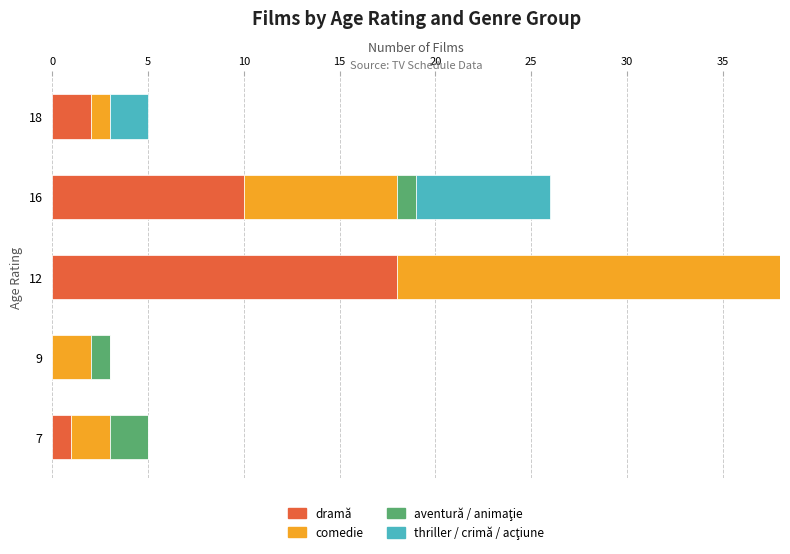

List the series in order of their peak value, highest first.

comedie, dramă, thriller / crimă / acţiune, aventură / animaţie